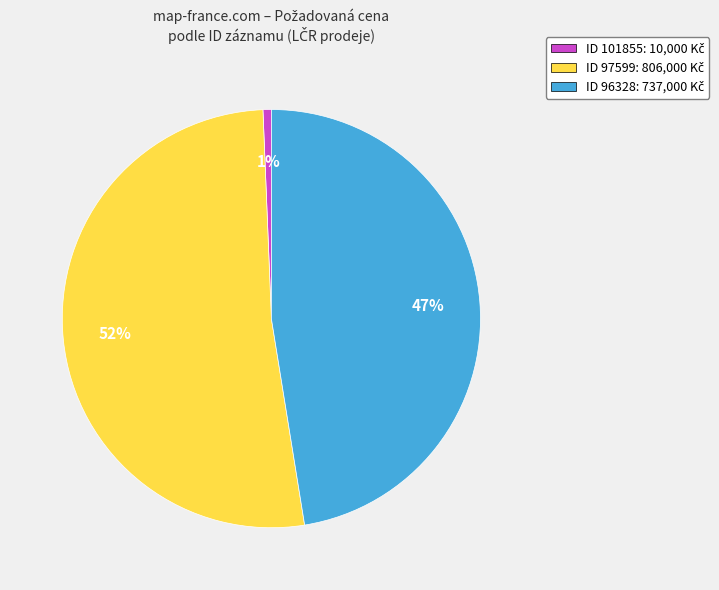

To the nearest percent, what is the difference between the largest and smallest slice percentages?

51%